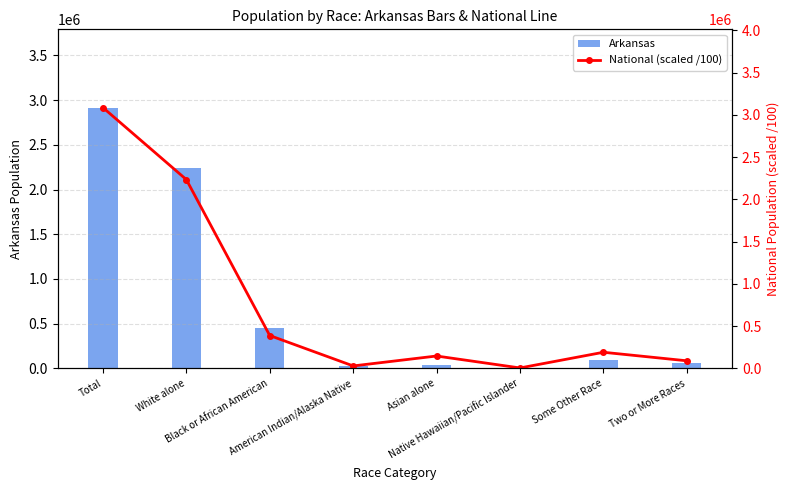

What is the label of the 6th bar from the left?

Native Hawaiian/Pacific Islander